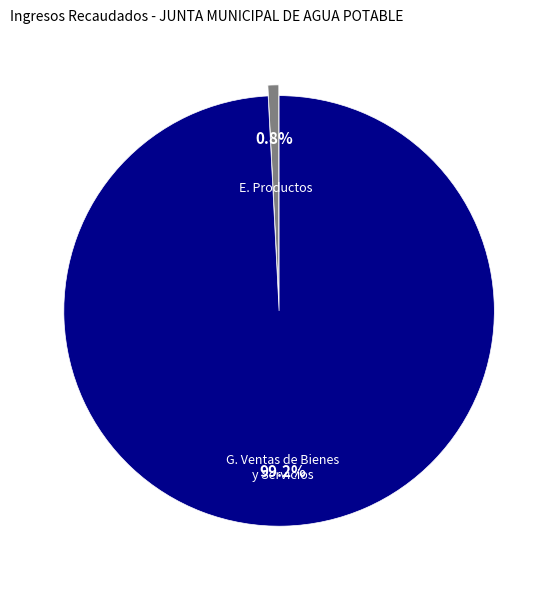

What portion of the pie excludes E. Productos?

99.2%